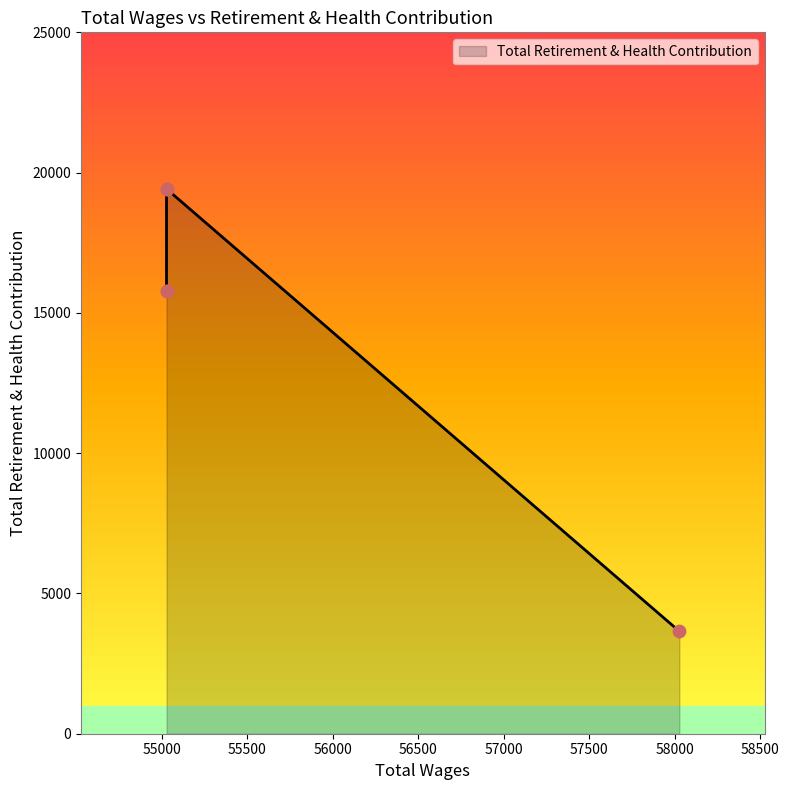

Which has a higher value, 55027.0 or 58027.0?

55027.0